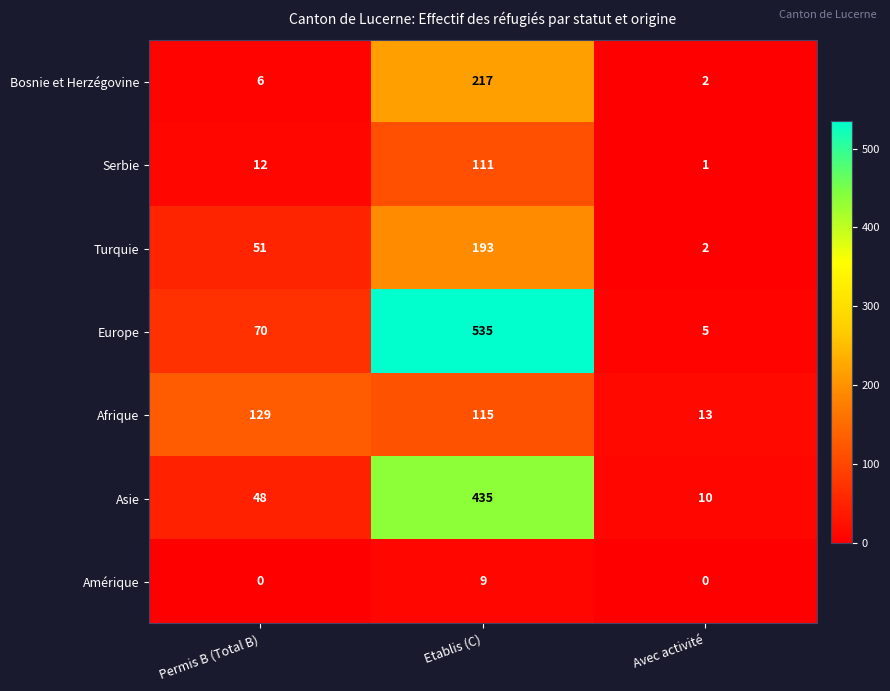

At which label does Afrique first exceed 115?

Permis B (Total B)